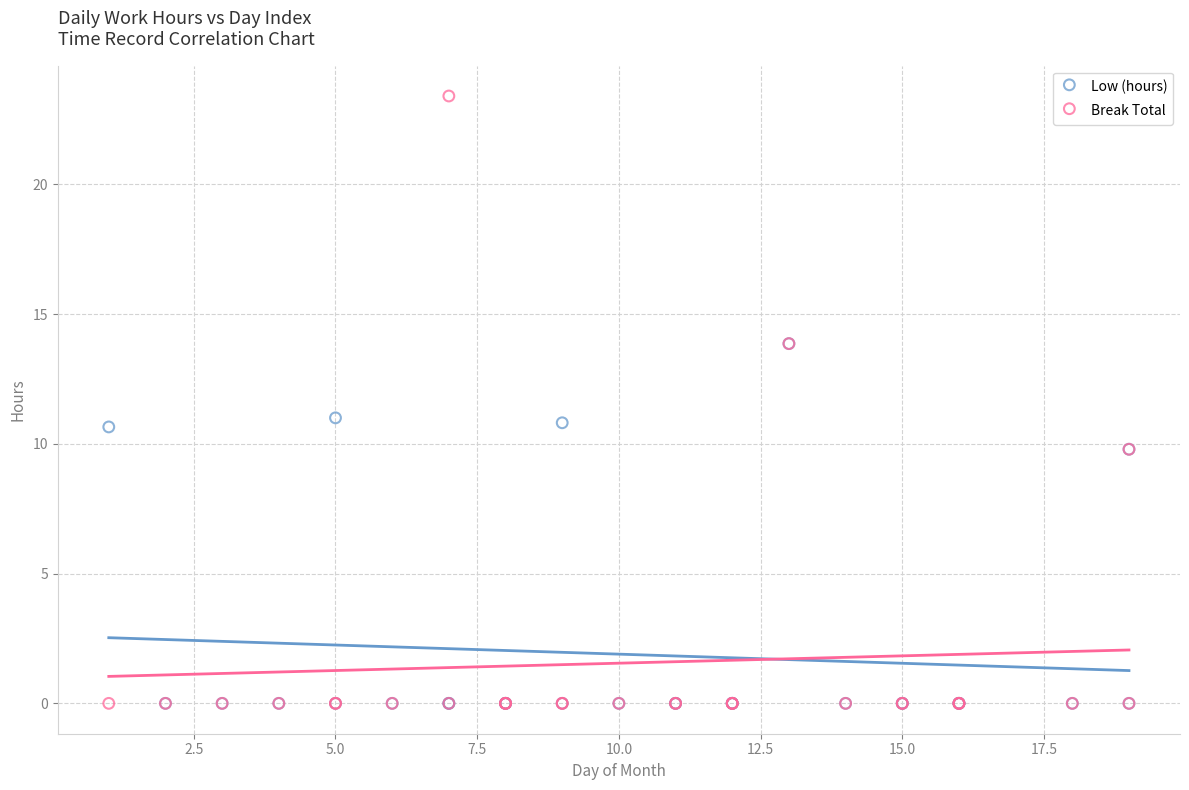

What are all the series names shown in the legend?

Low (hours), Break Total